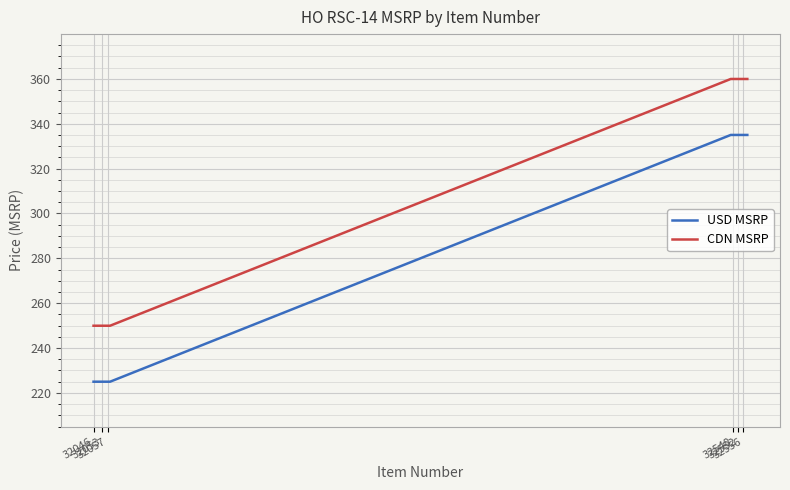

Rank the series by their average value, from highest to lowest.

CDN MSRP, USD MSRP